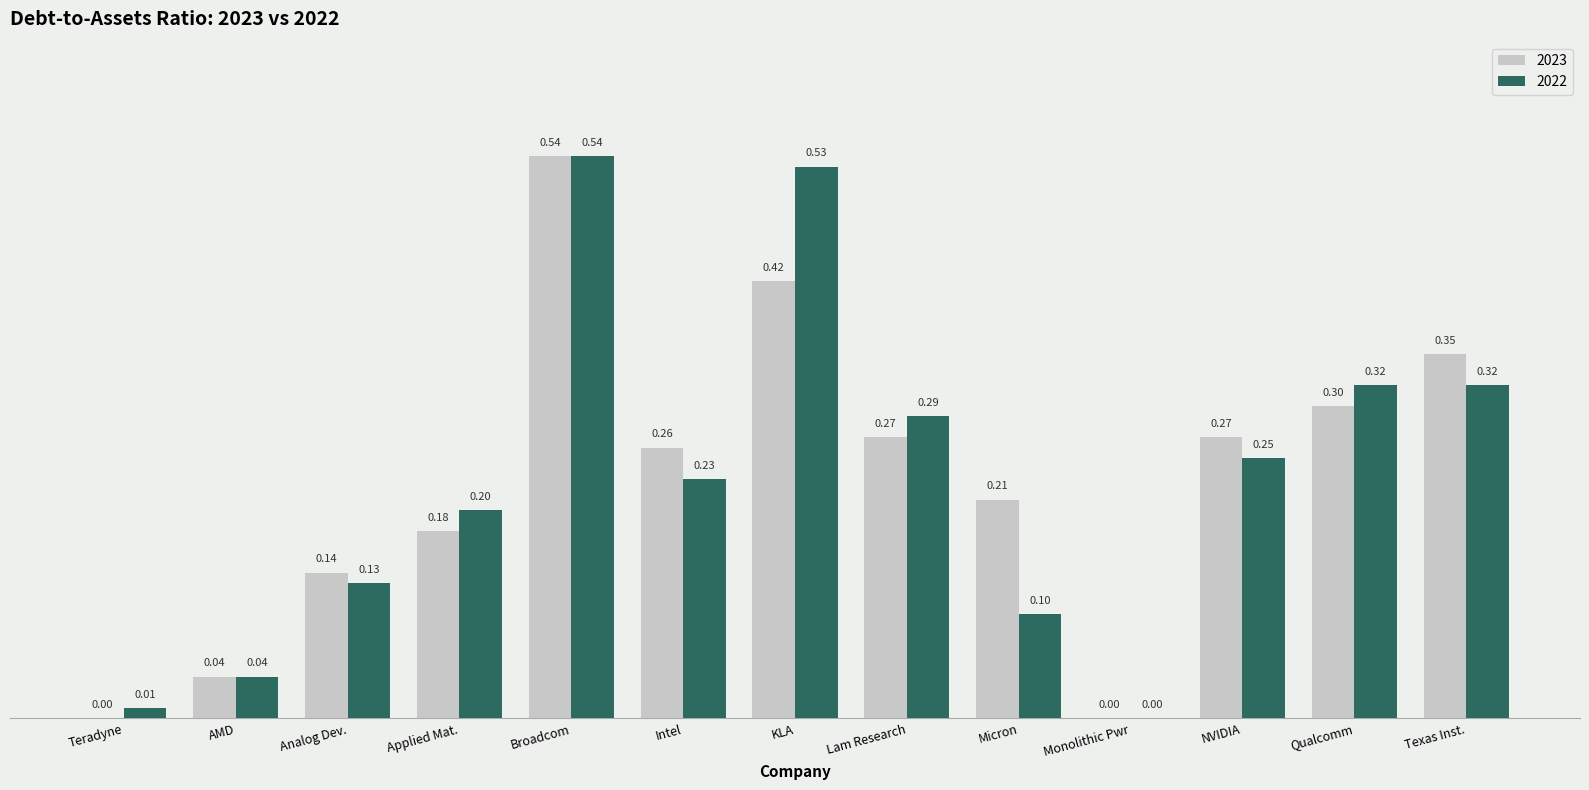

What is the sum of the 2023 values at KLA and Intel?

0.7